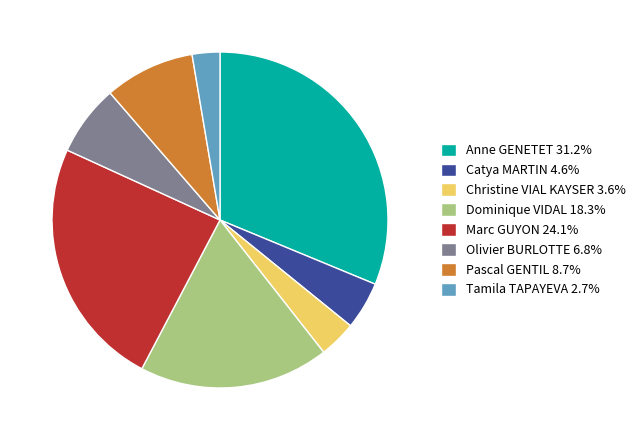

What is the ratio of the value at Catya MARTIN 4.6% to the value at Christine VIAL KAYSER 3.6%?

1.3